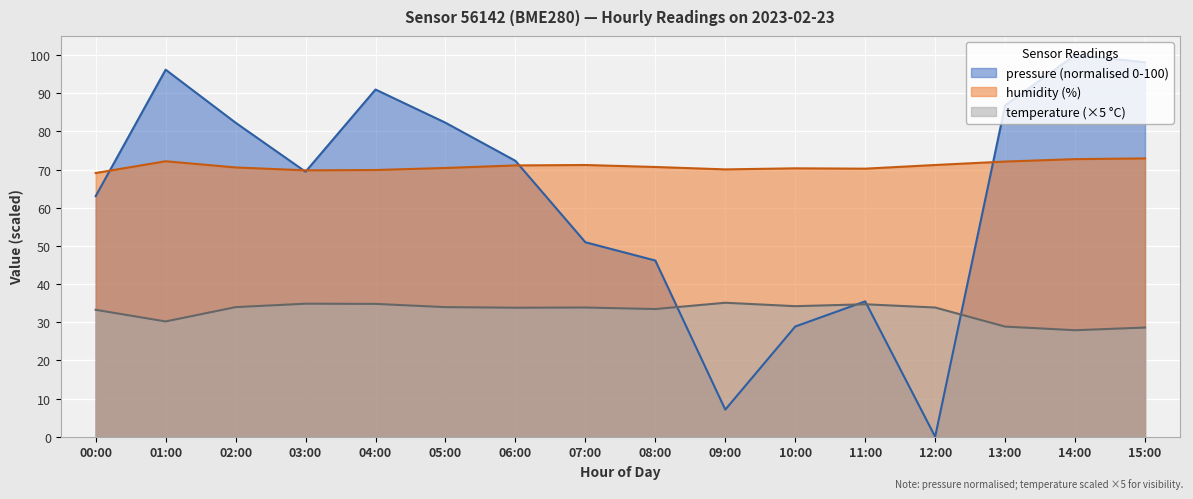

What is the difference between the second highest and second lowest values in the temperature series?

6.3